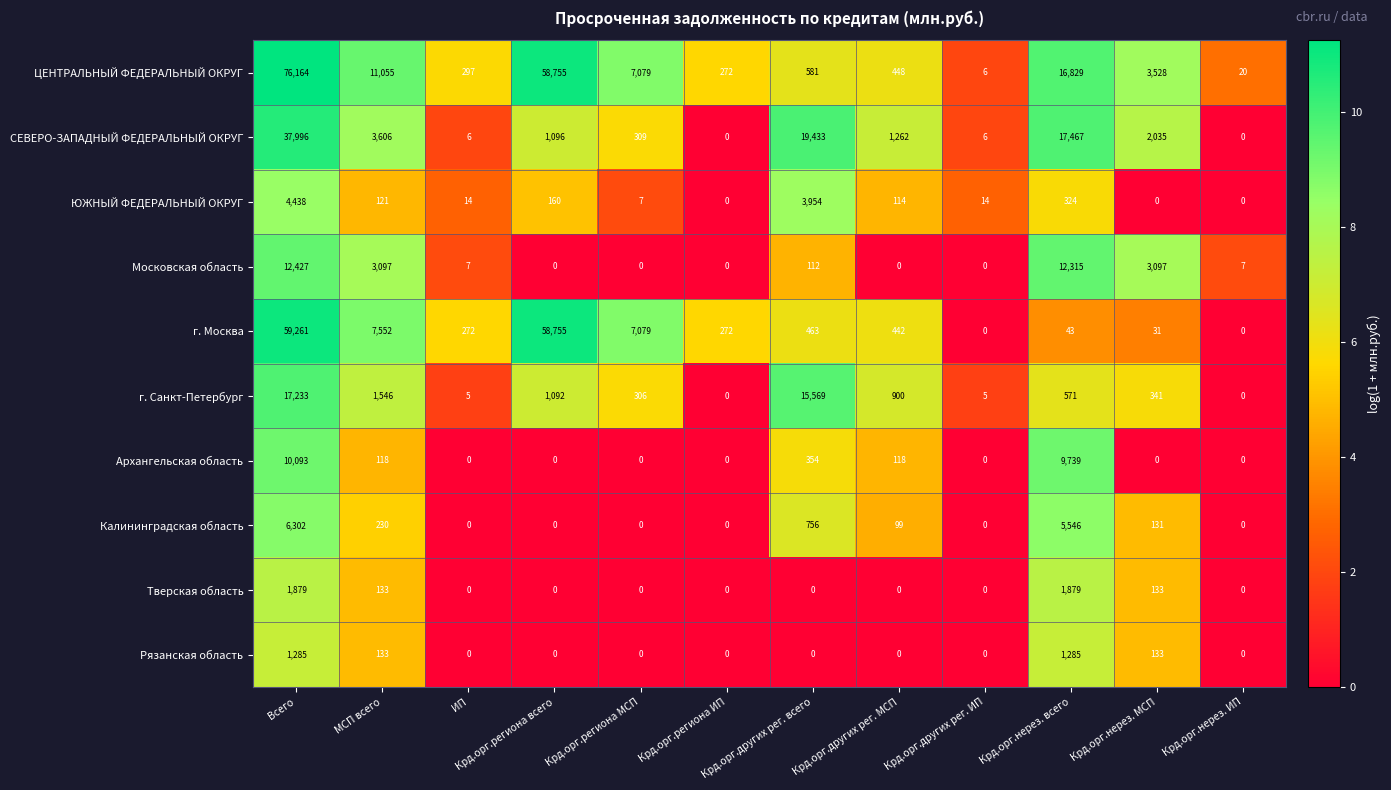

How many values in the СЕВЕРО-ЗАПАДНЫЙ ФЕДЕРАЛЬНЫЙ ОКРУГ series are below 1262?

6